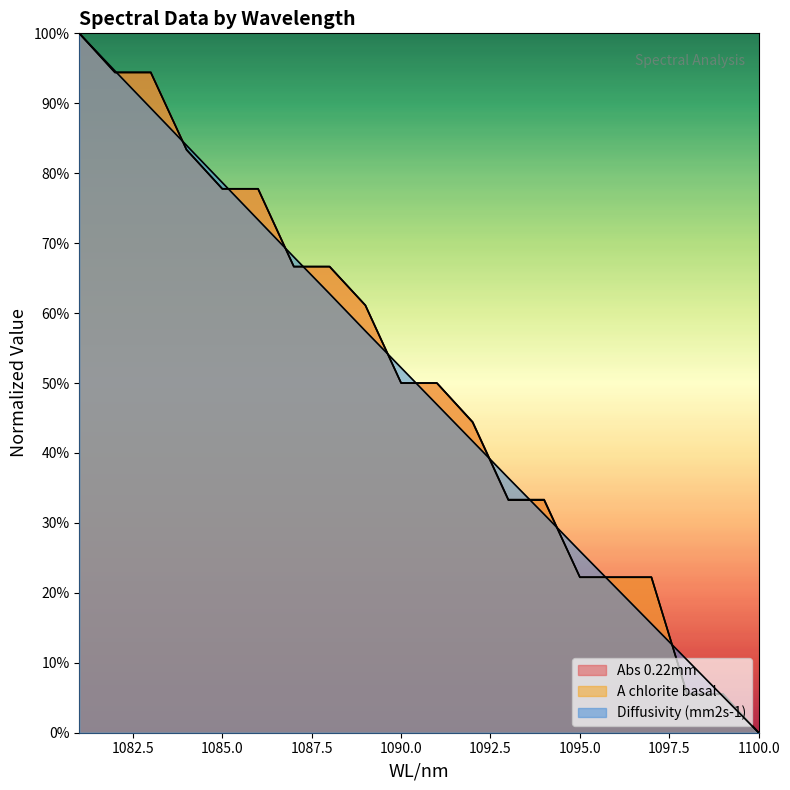

Reading right to left, list all the values displayed in this chart.

Abs 0.22mm: 1081=100.0	1082=94.4	1083=94.4	1084=83.3	1085=77.8	1086=77.8	1087=66.7	1088=66.7	1089=61.1	1090=50.0	1091=50.0	1092=44.4	1093=33.3	1094=33.3	1095=22.2	1096=22.2	1097=22.2	1098=5.6	1099=5.6	1100=0.0
A chlorite basal: 1081=100.0	1082=94.4	1083=94.4	1084=83.4	1085=77.8	1086=77.8	1087=66.6	1088=66.6	1089=61.1	1090=50.0	1091=50.0	1092=44.4	1093=33.3	1094=33.3	1095=22.2	1096=22.2	1097=22.2	1098=5.5	1099=5.5	1100=0.0
Diffusivity (mm2s-1): 1081=100.0	1082=94.6	1083=89.3	1084=84.0	1085=78.7	1086=73.3	1087=68.0	1088=62.8	1089=57.4	1090=52.2	1091=46.9	1092=41.7	1093=36.4	1094=31.2	1095=26.0	1096=20.8	1097=15.6	1098=10.4	1099=5.2	1100=0.0